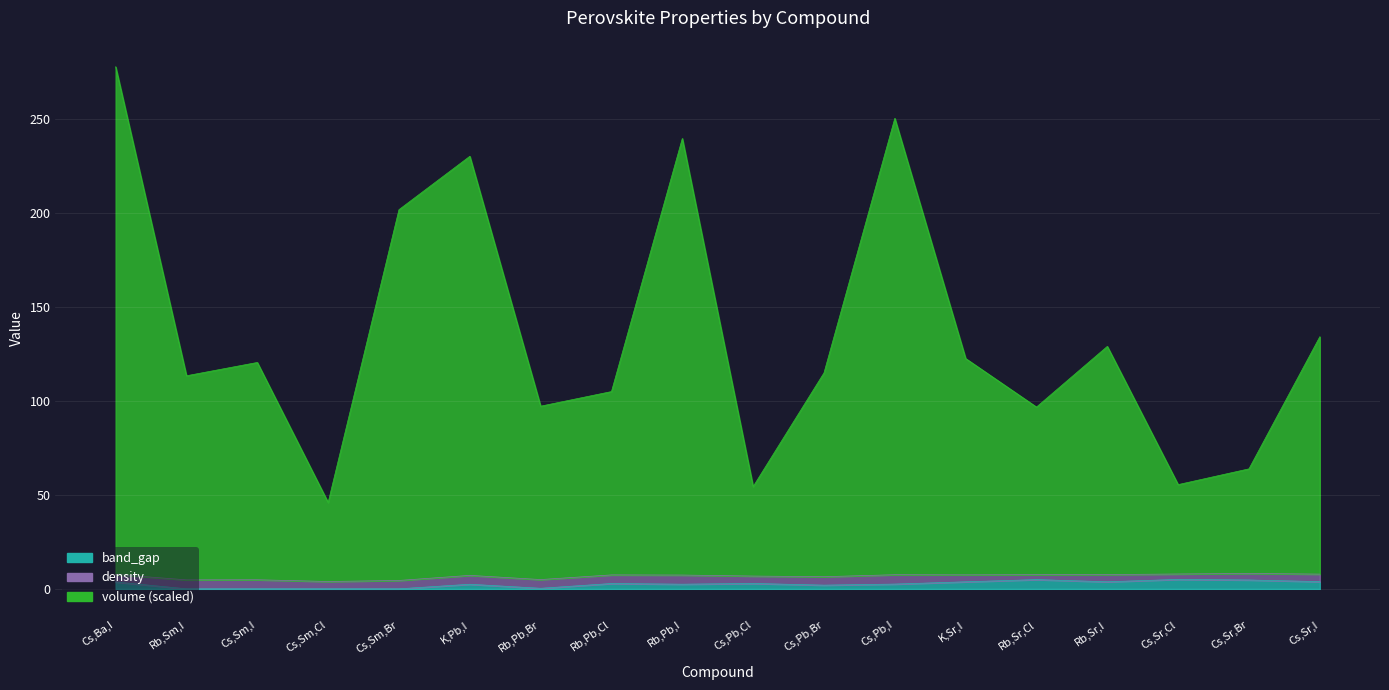

How many data points in volume are less than 120?

9